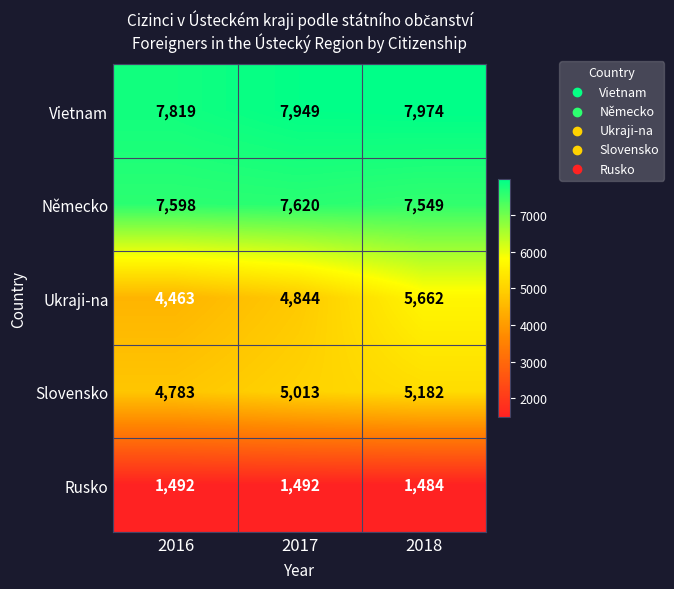

True or false: Rusko has a value of 1492 at 2017.

True